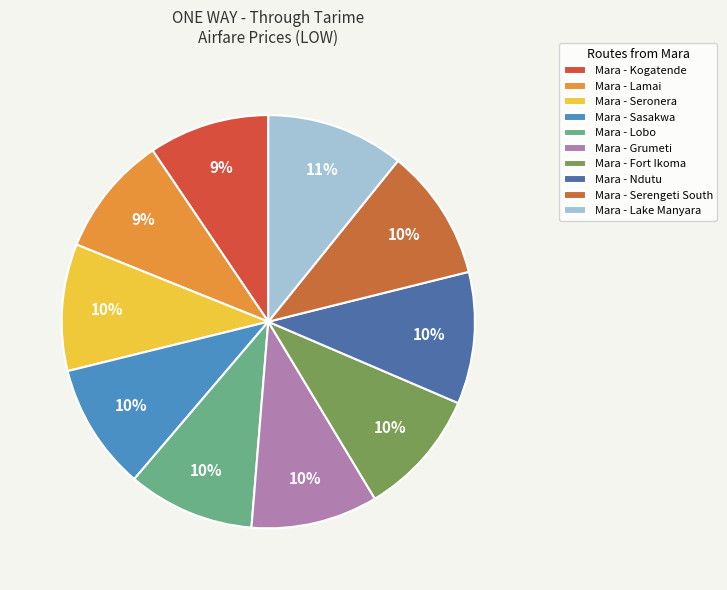

Count the number of slices in the pie.

10